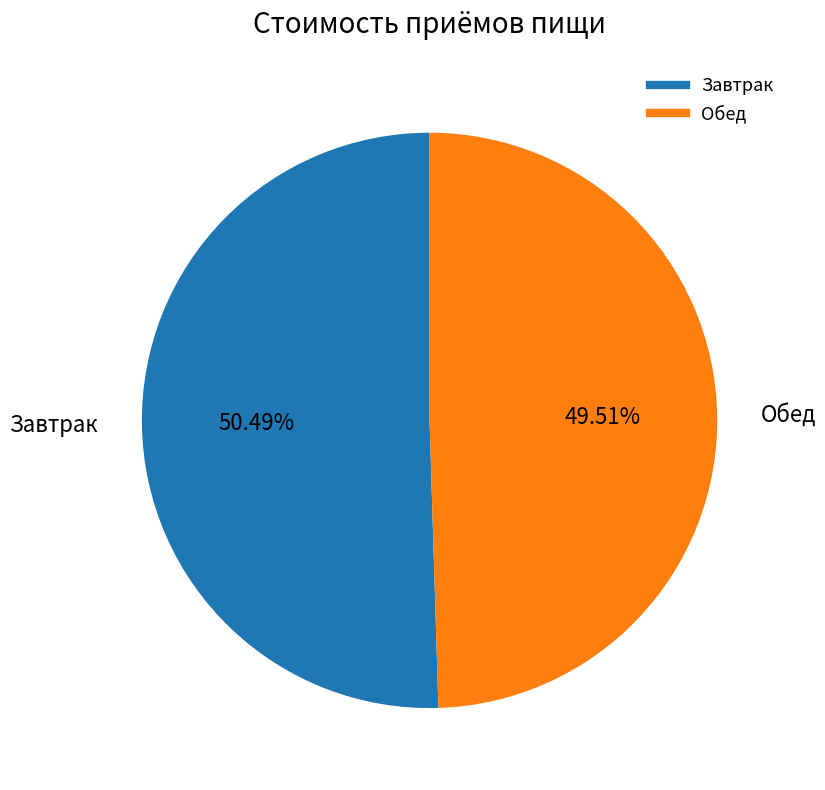

True or false: Завтрак accounts for 50% of the total.

True